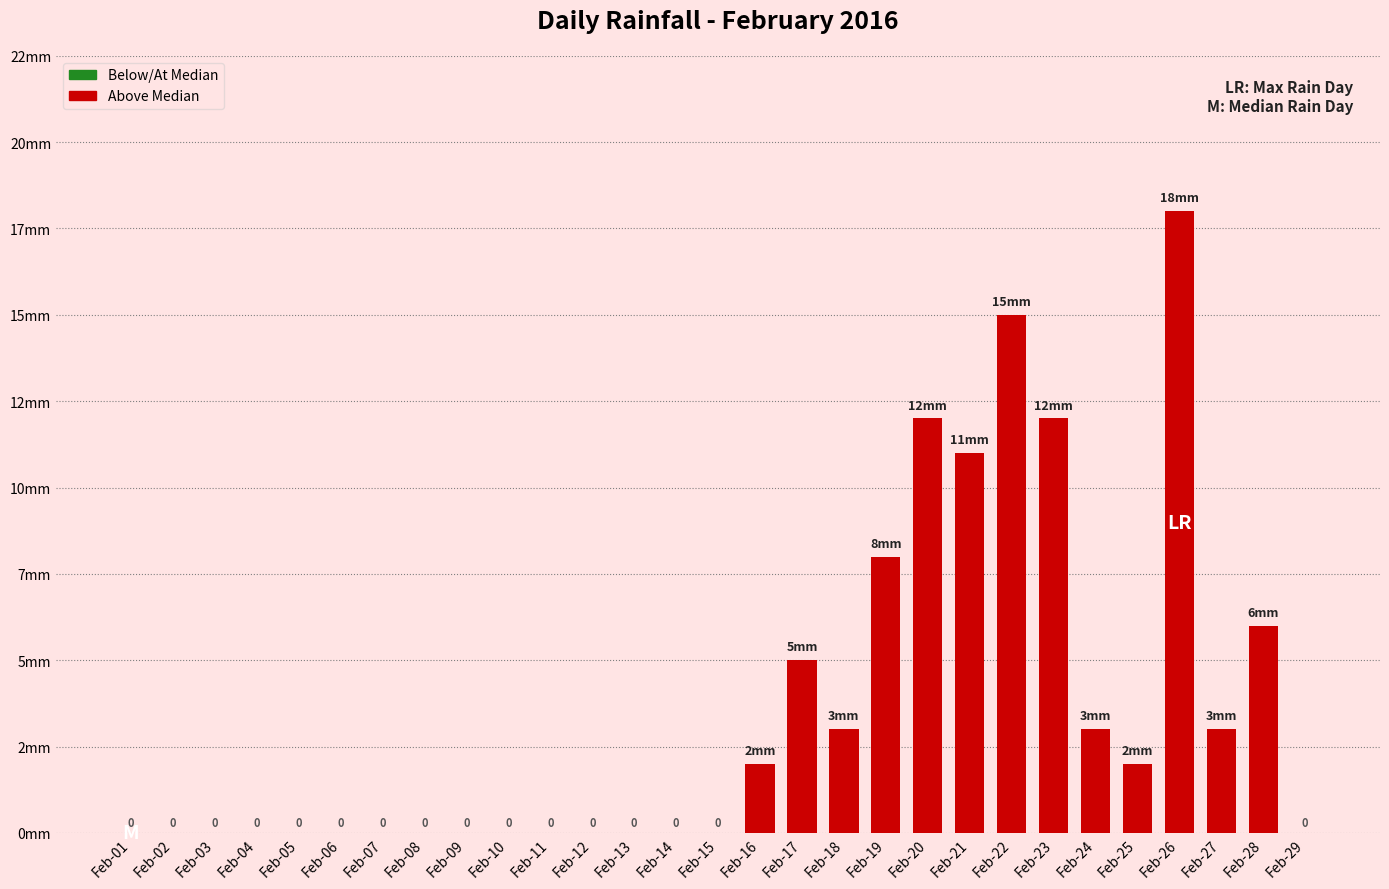

True or false: the data shows 12 at Feb-26.

False